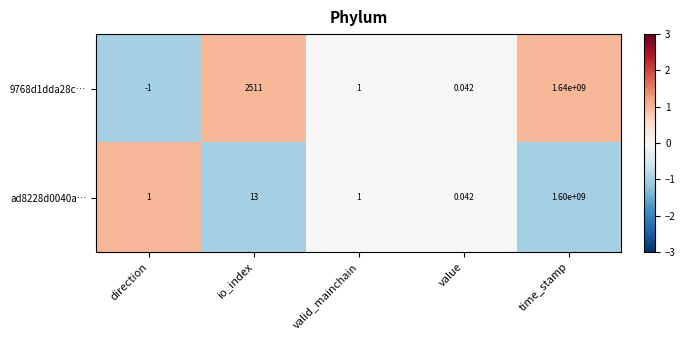

At which category is the sum across all series the highest?

time_stamp